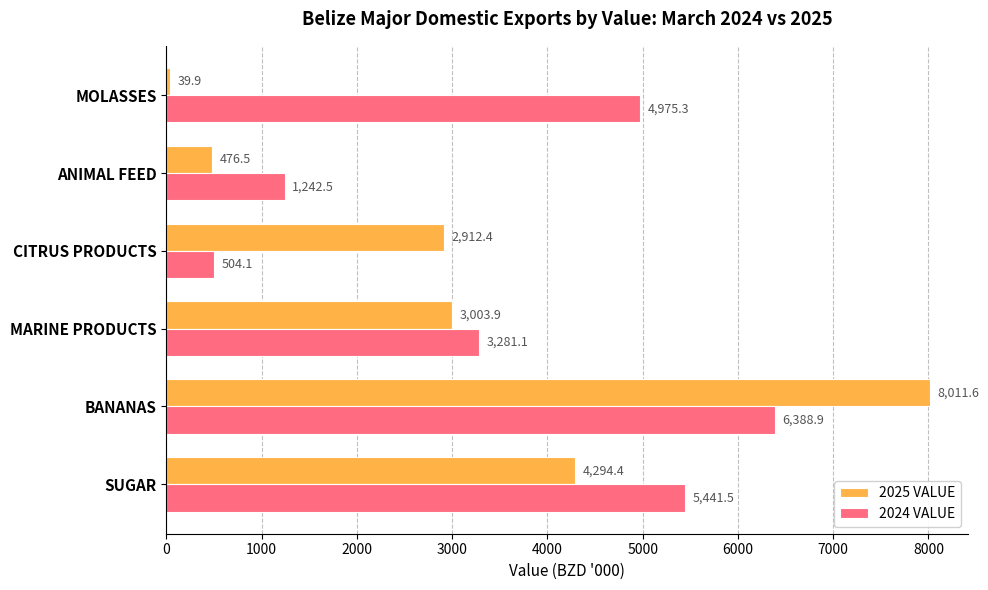

The 2024 VALUE series shows 6388.9 at BANANAS. True or false?

True